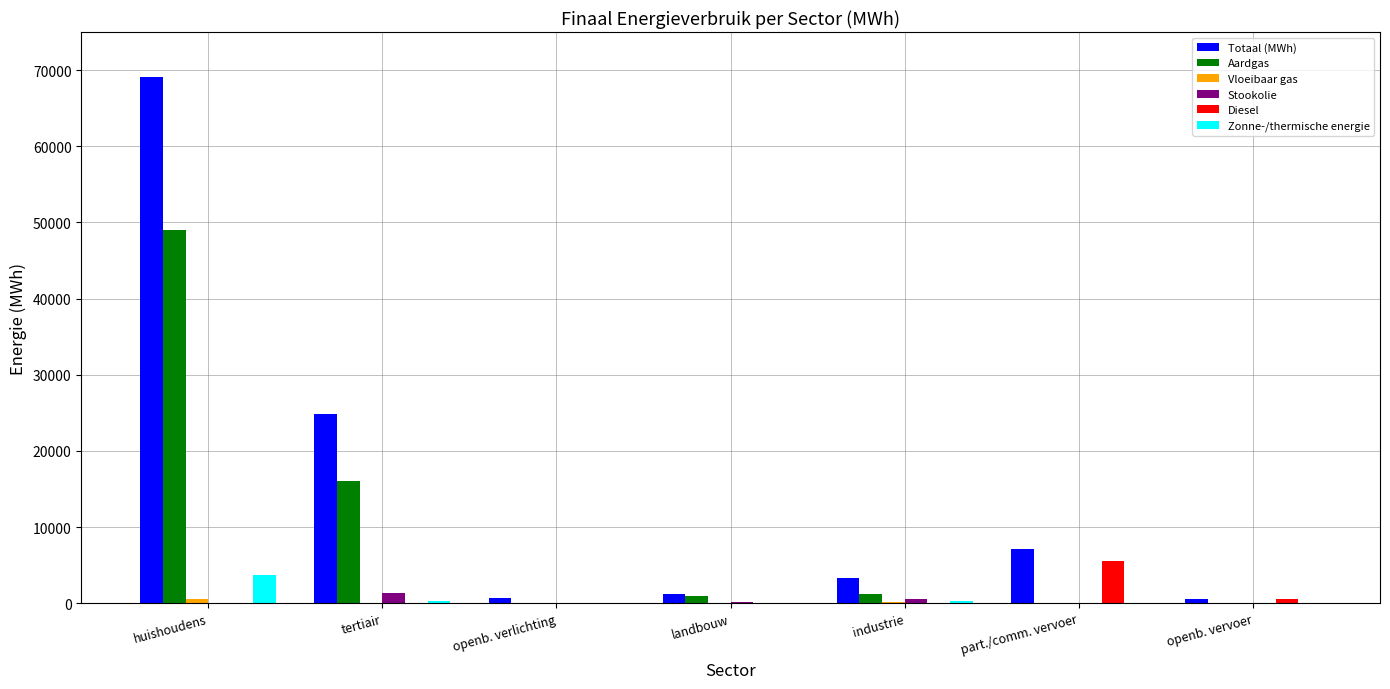

Does the chart contain stacked bars?

No